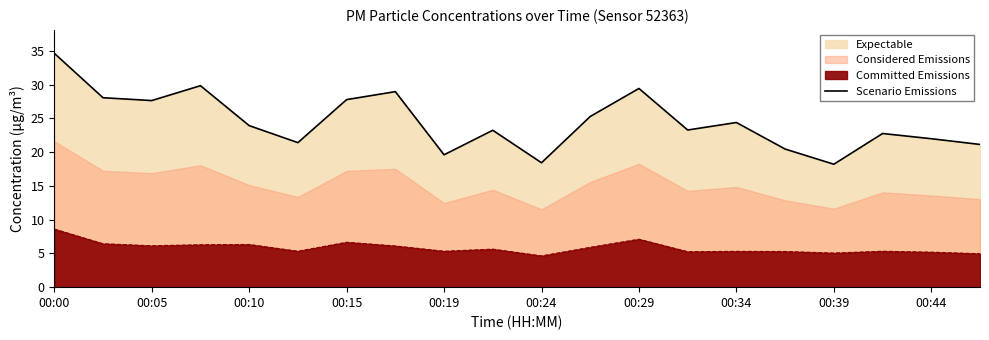

What is the change in value from 00:19 to 00:34?

+5.0